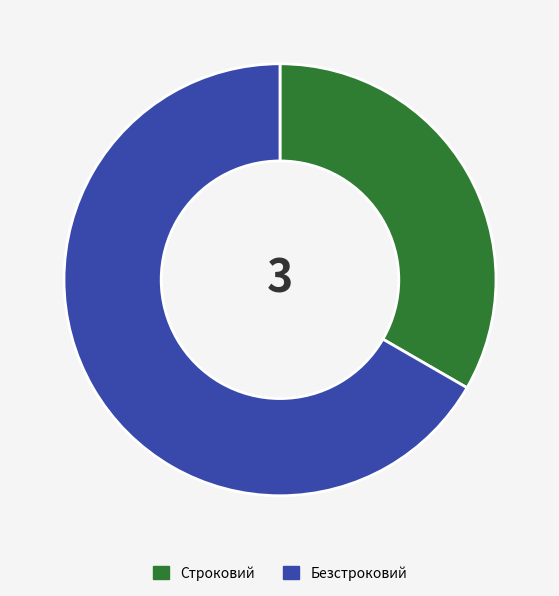

Which has a higher value, Строковий or Безстроковий?

Безстроковий